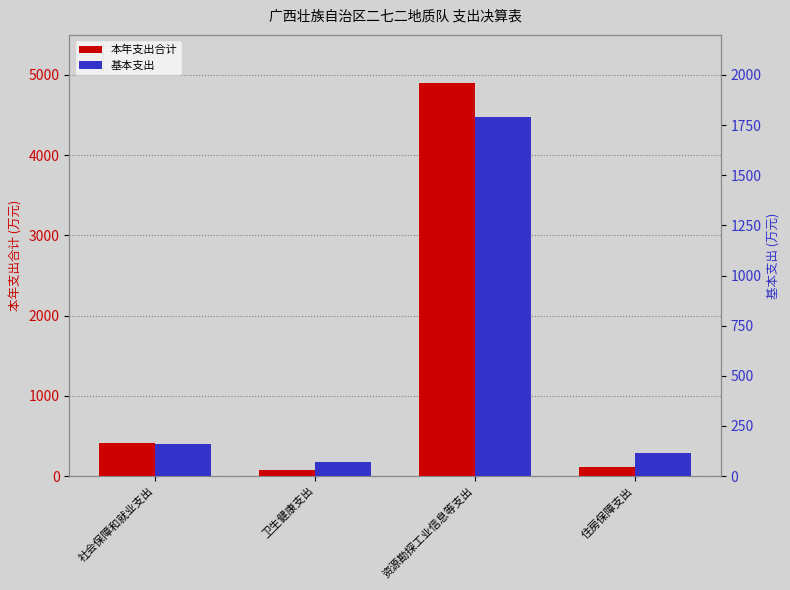

What is the maximum value shown in the chart?

4905.6